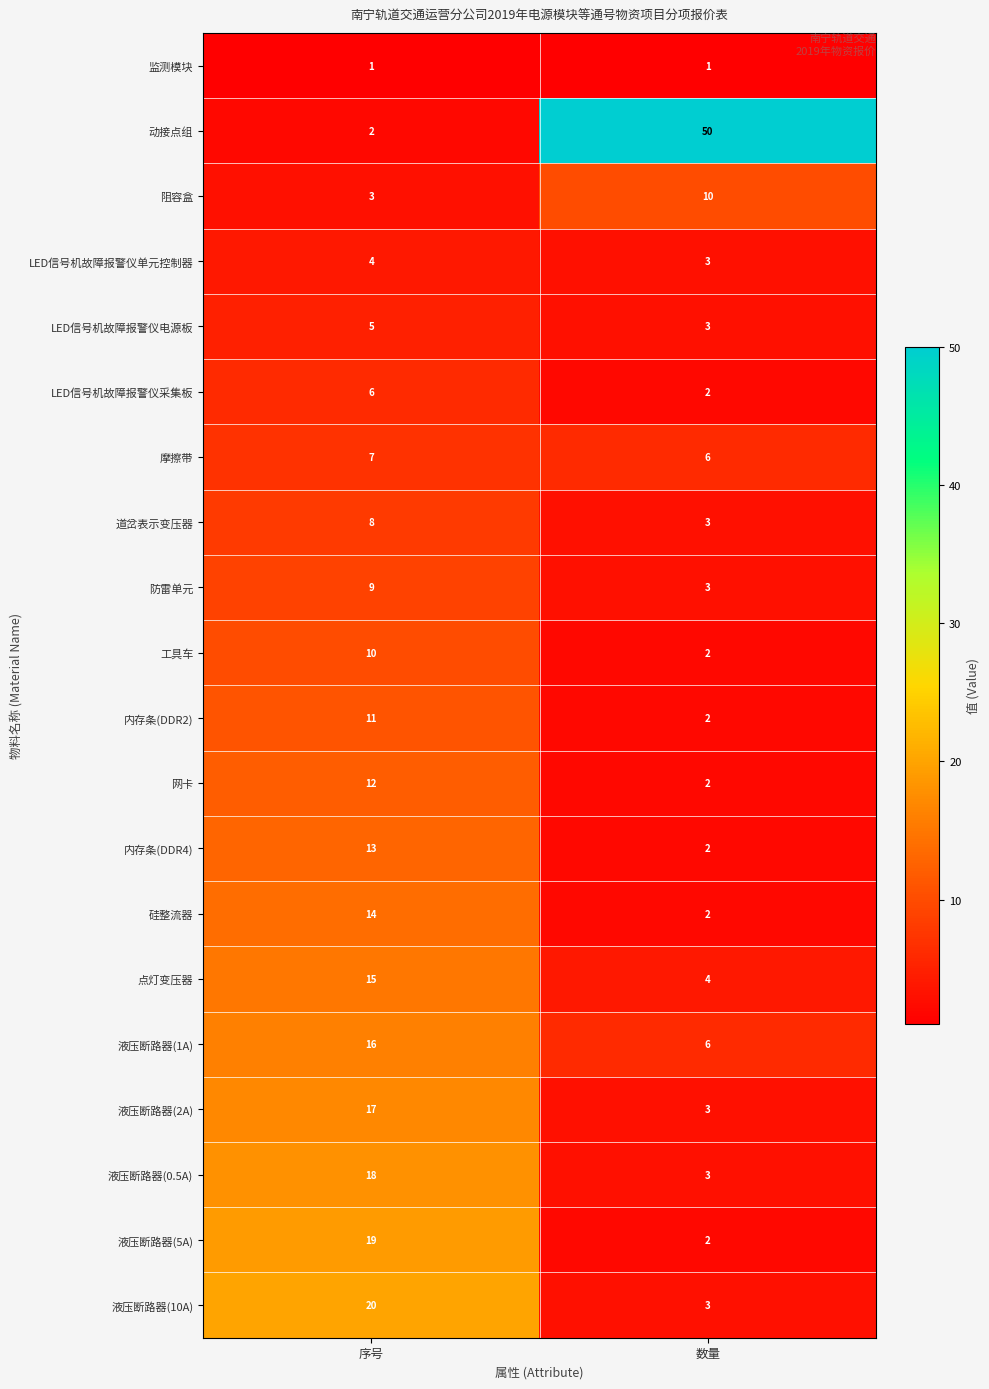

True or false: 内存条(DDR4) has a value of 23 at 序号.

False